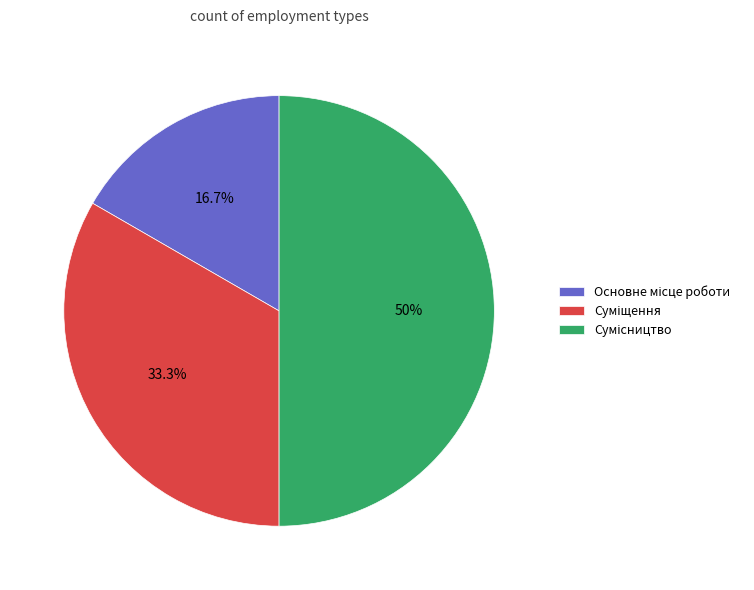

How many segments does this pie chart have?

3